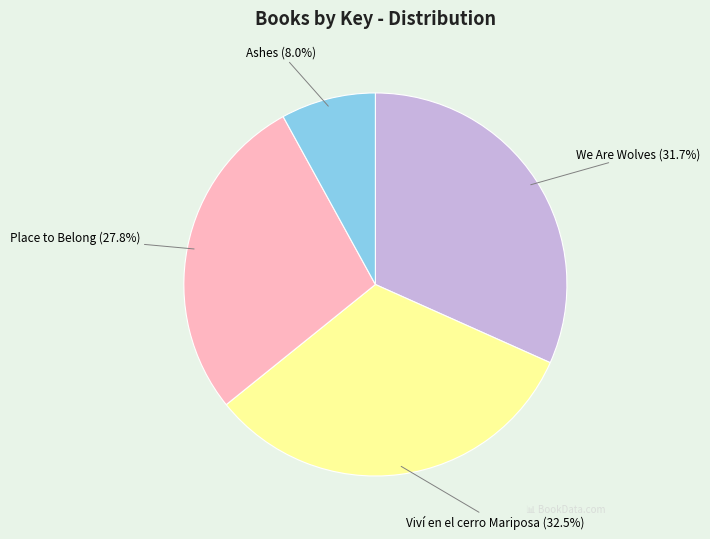

What percentage is the Place to Belong slice, to the nearest percent?

28%